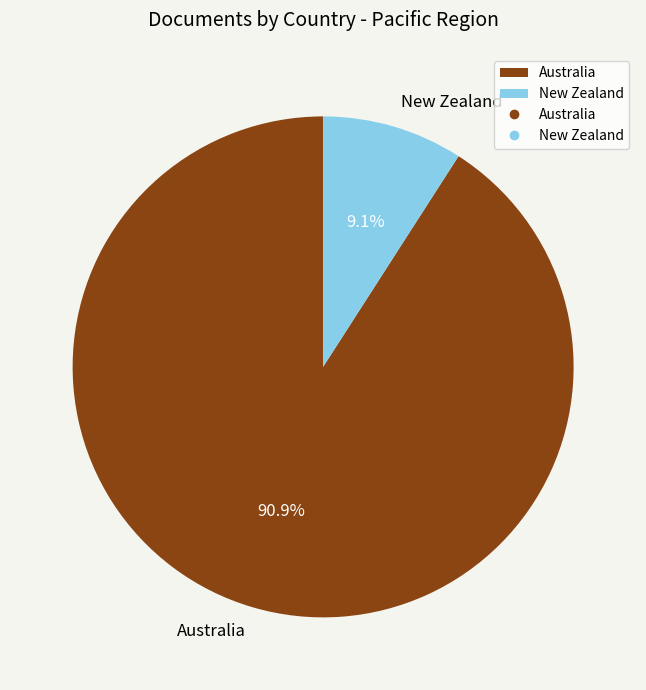

What is the majority slice?

Australia